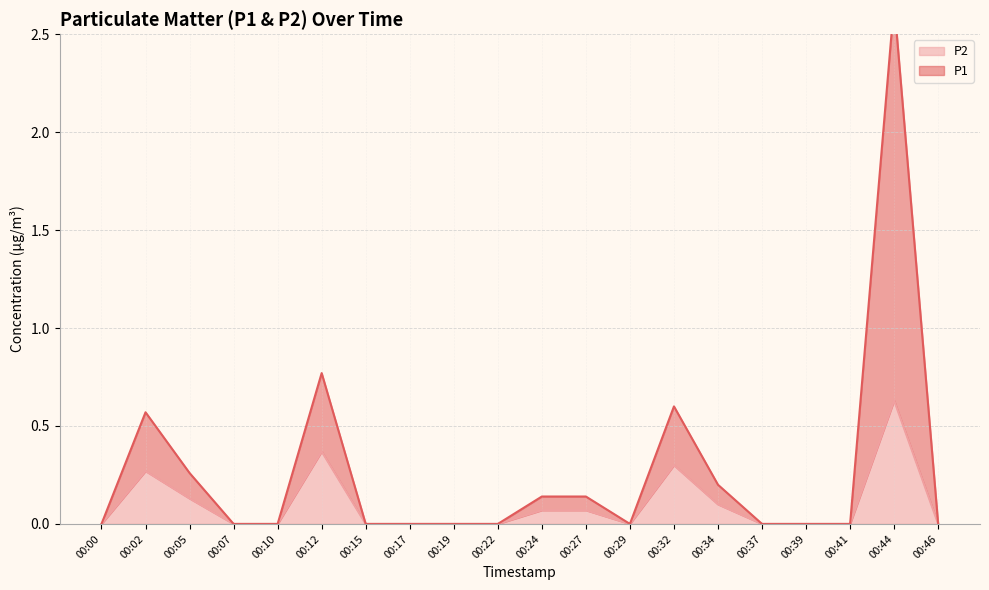

True or false: P1 has a value of 0.9 at 00:32.

False